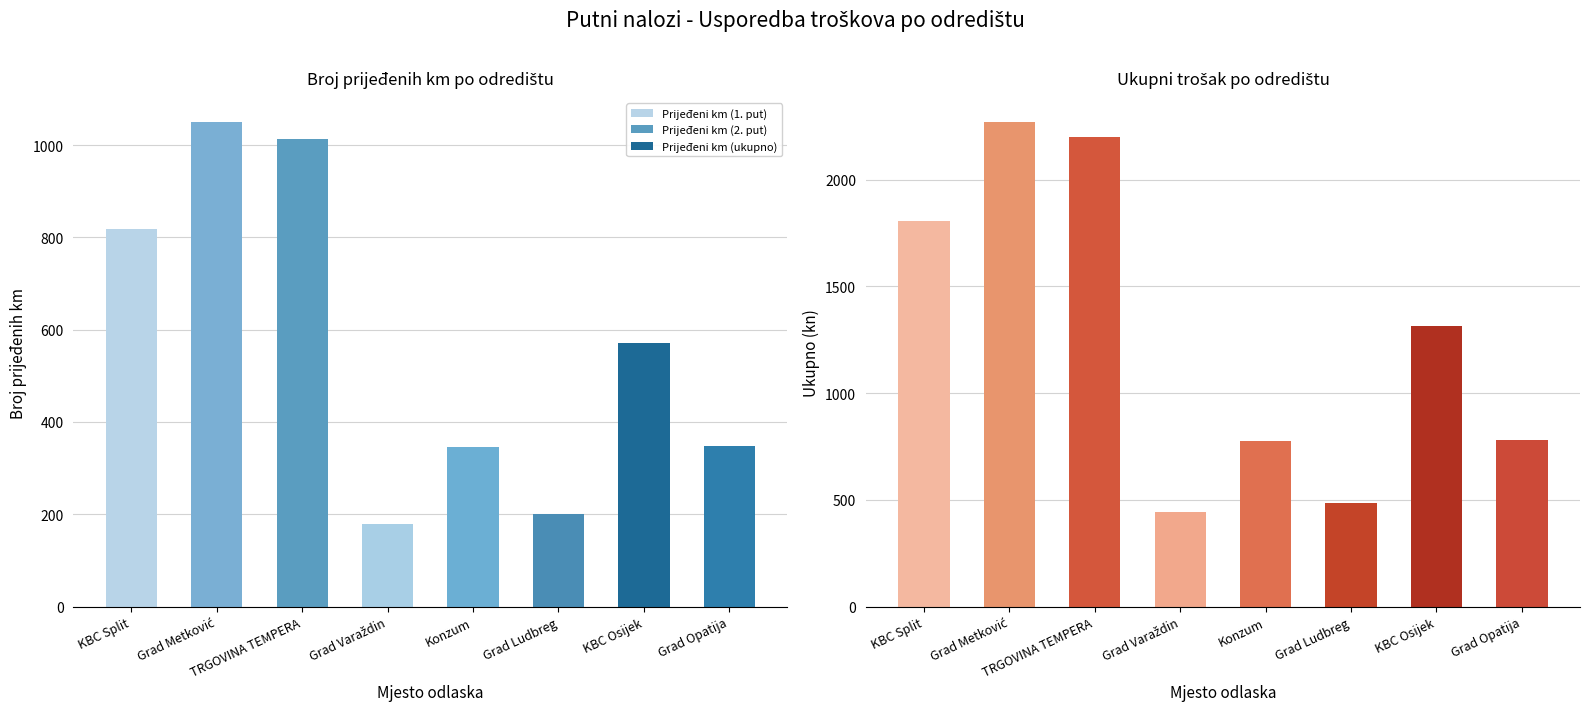

The Broj prijeđenih km series shows 539 at Konzum. True or false?

False